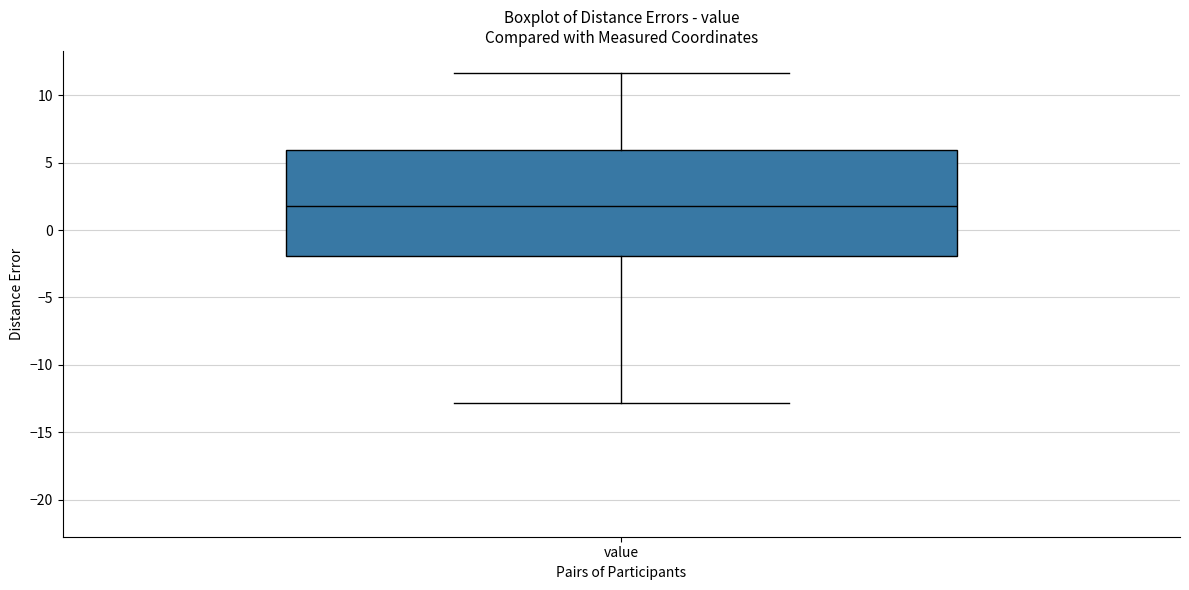

Transcribe this box plot: give where the median line is, the range the box spans, and where the two whiskers end, as read against the y-axis. The values are not printed on the chart, so give them approximately, as read against the axis.

median 2.0, box -2.0 to 6.0, whiskers -13.0 to 11.5